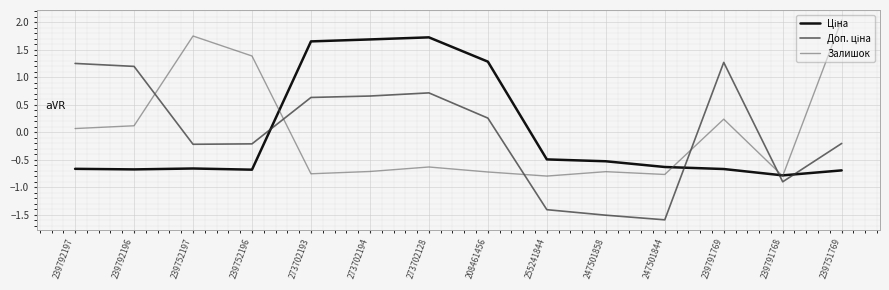

How many intersections are there between Залишок and Ціна?

4